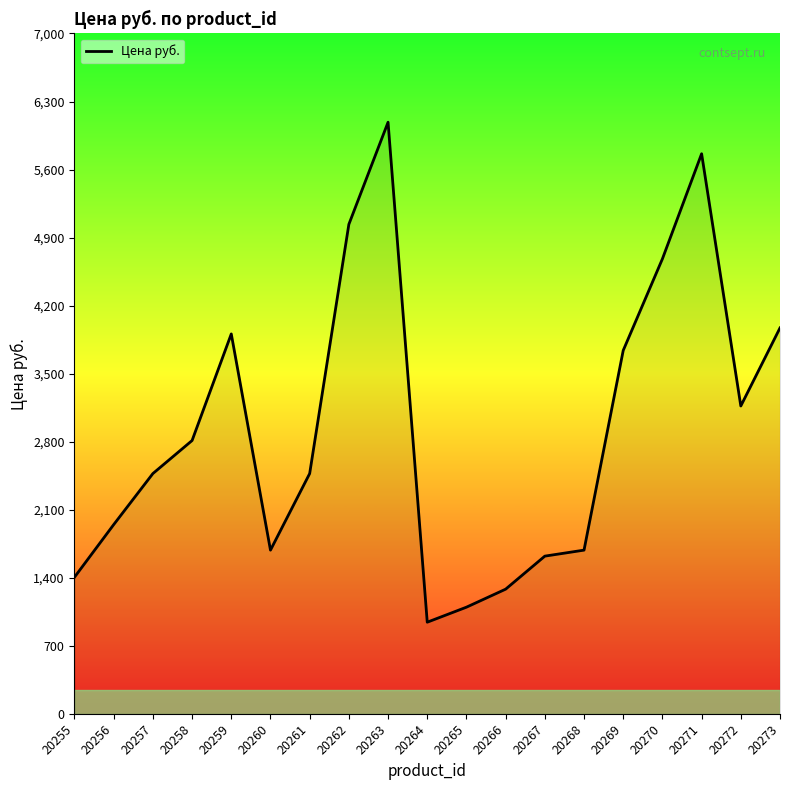

What is the ratio of the value at 20256 to the value at 20273?

0.5